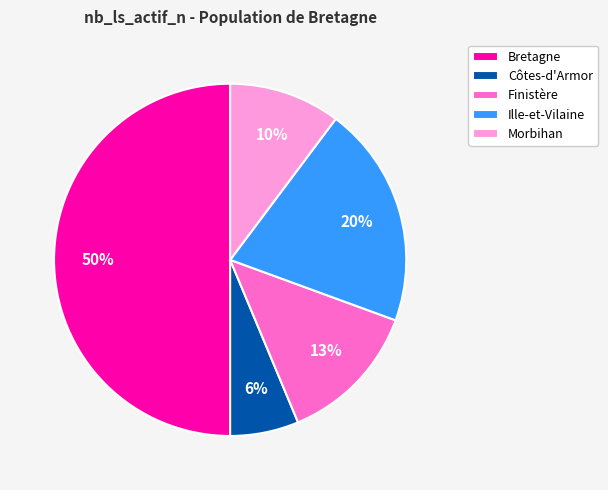

Does Ille-et-Vilaine represent more than half of the total?

No